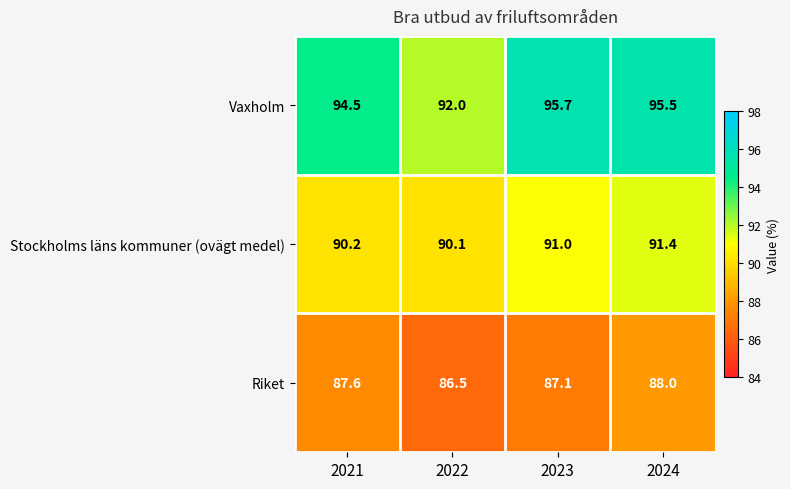

Read the Riket value at 2023.

87.1